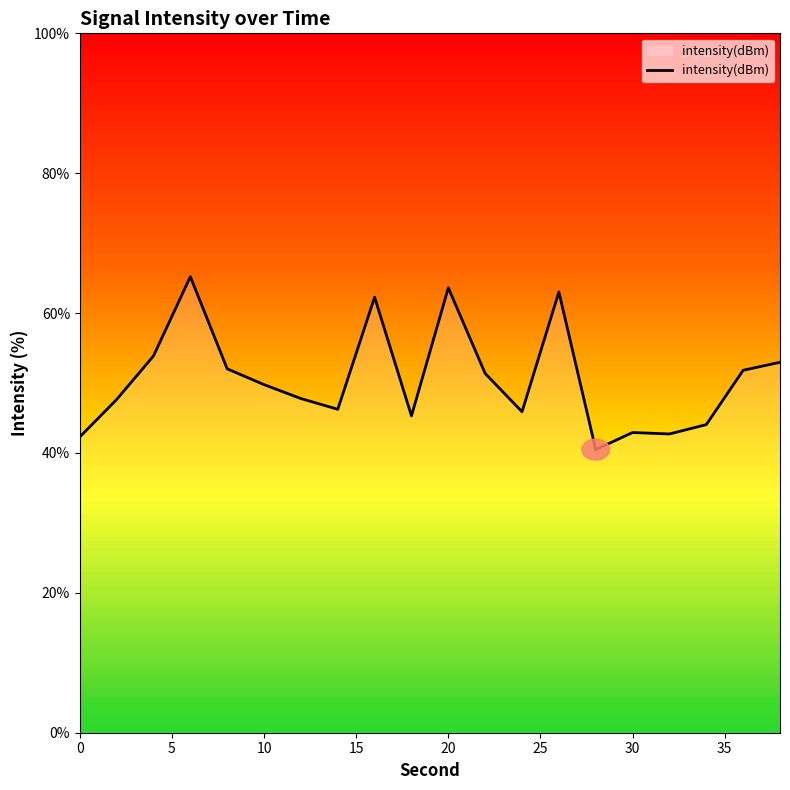

What is the maximum value shown in the chart?

65.2